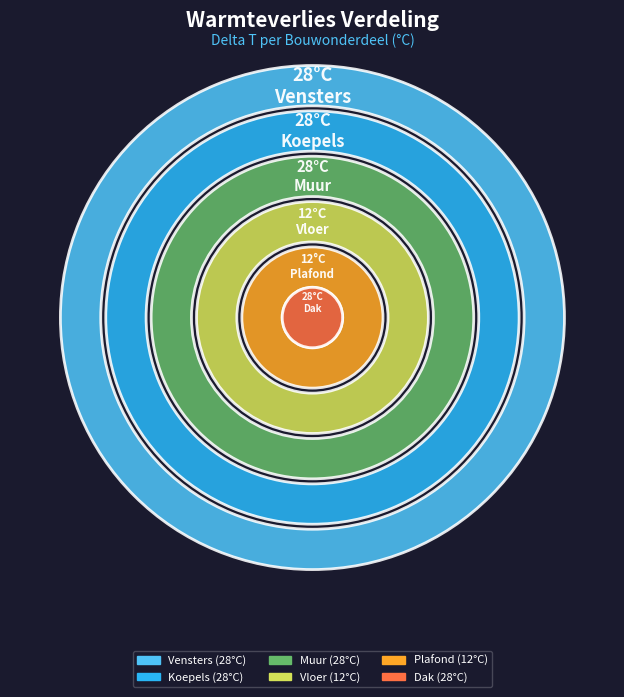

To the nearest percent, what portion does Plafond represent?

9%